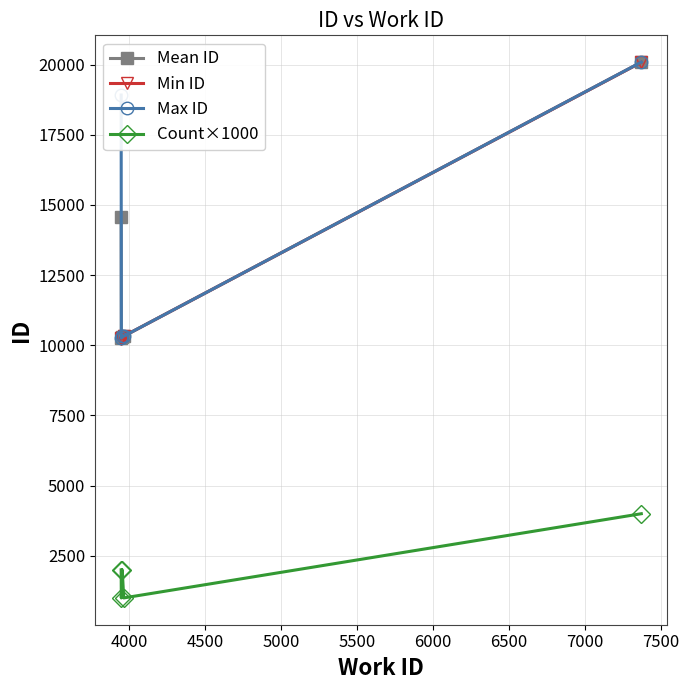

How many lines are shown in the chart?

4